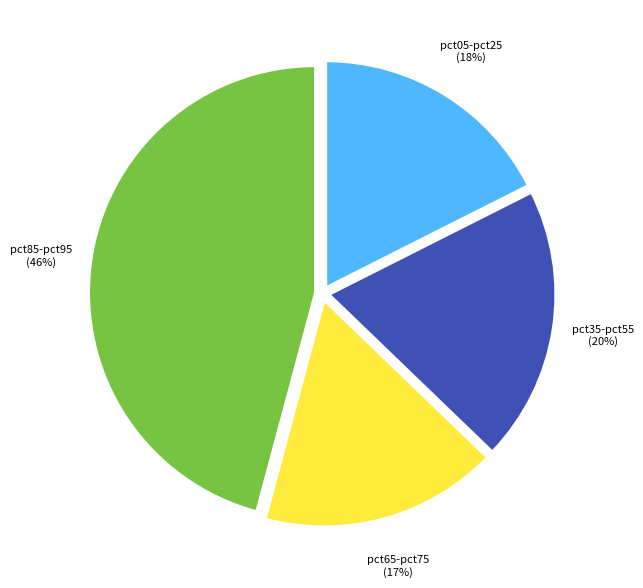

What is the ratio of the value at pct85-pct95 to the value at pct35-pct55?

2.3